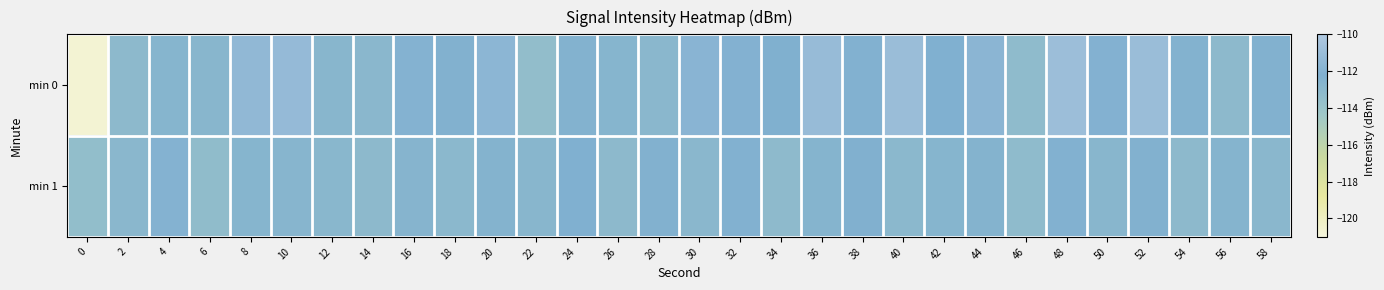

What is the total value across all series at 40?

-224.0